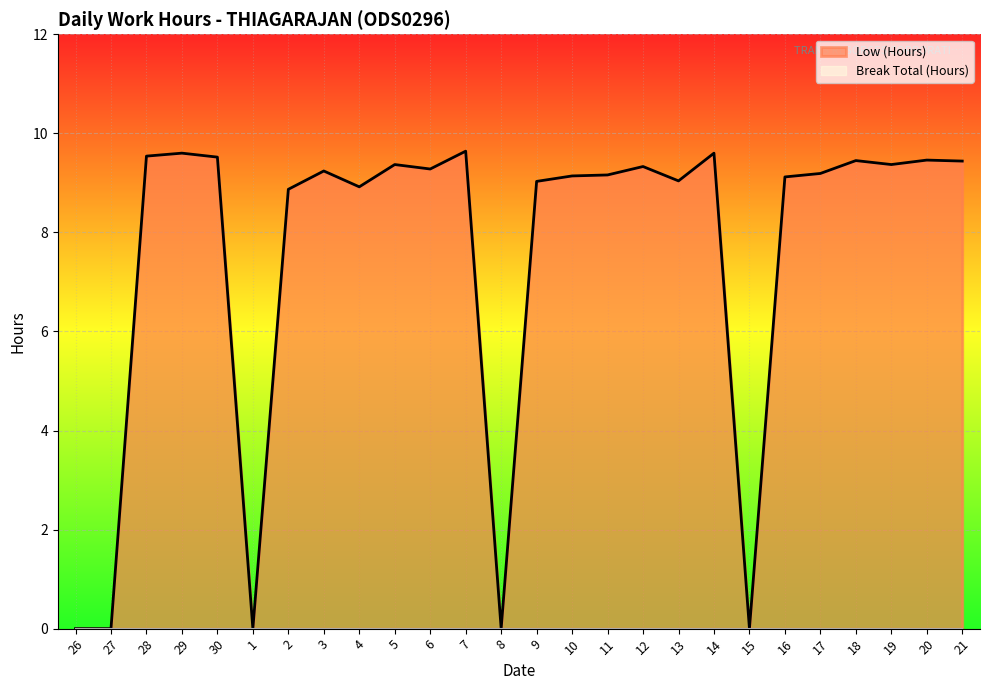

Where does the data first go above 9?

28